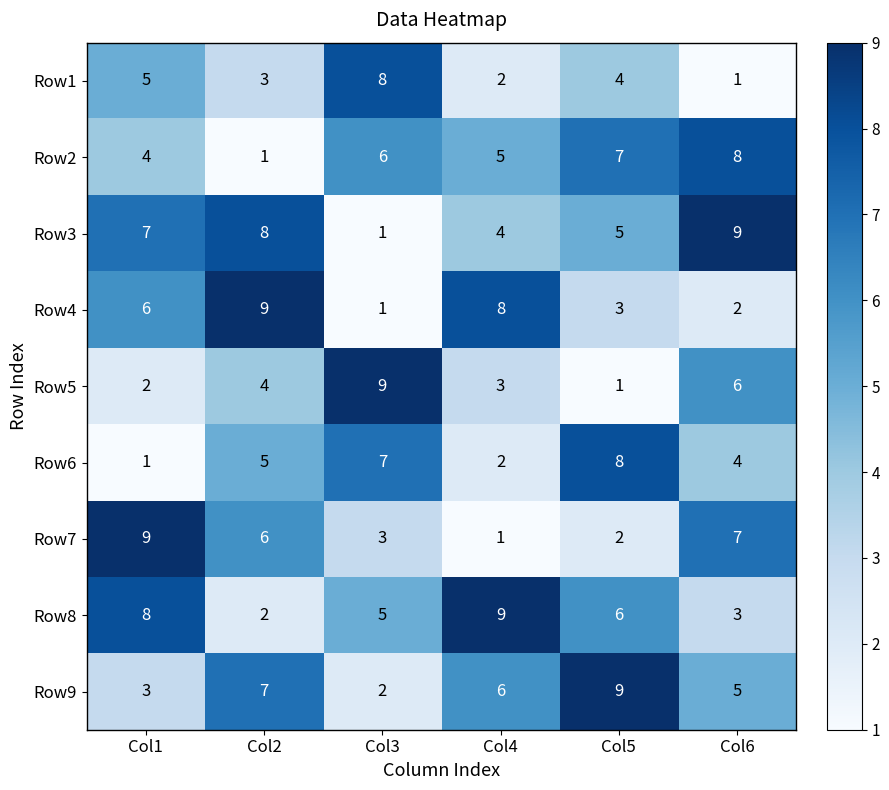

Count the number of categories in the chart.

6